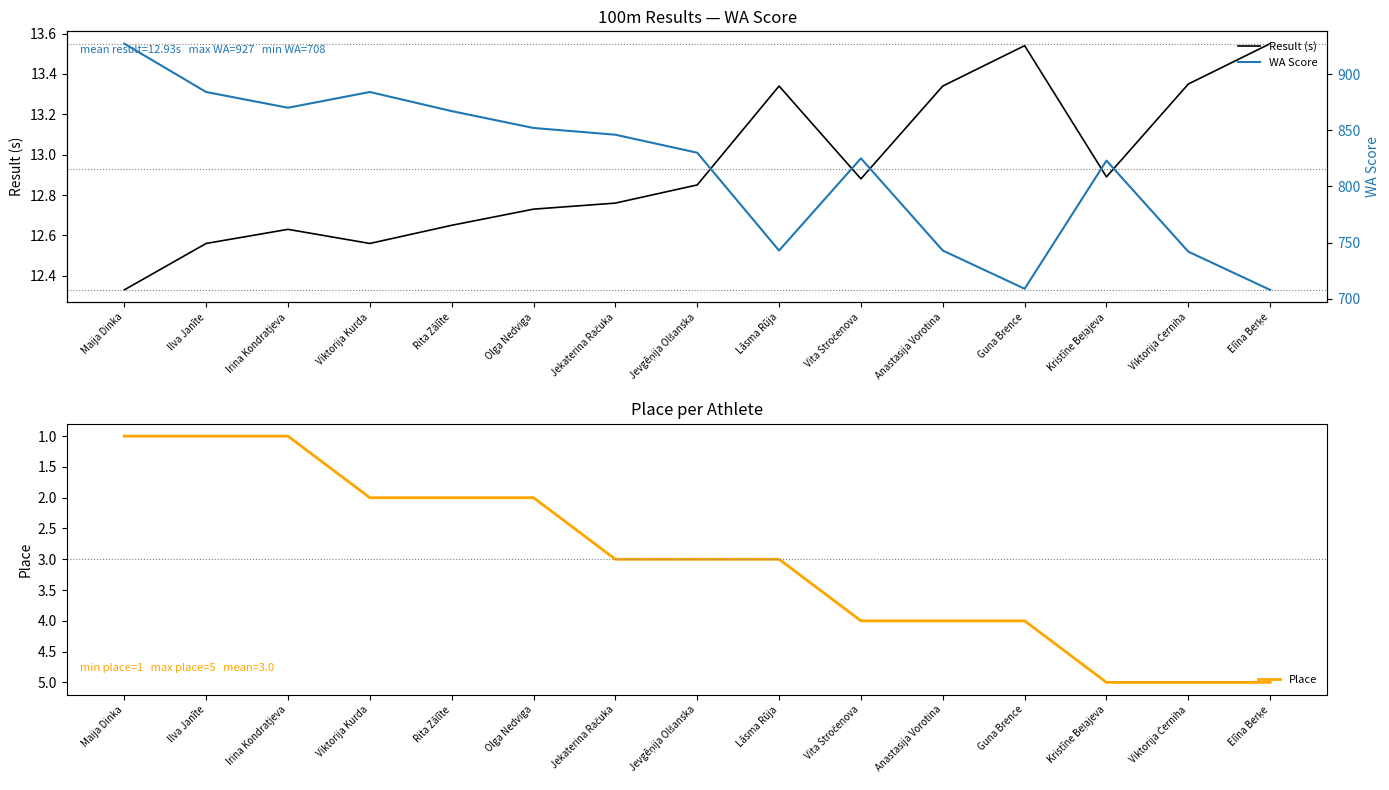

True or false: Place and Result (s) intersect in this chart.

False